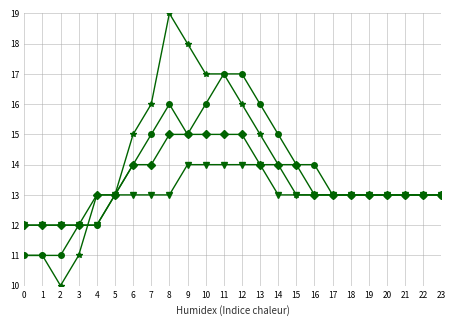

What is the total value across all series at 7?

58